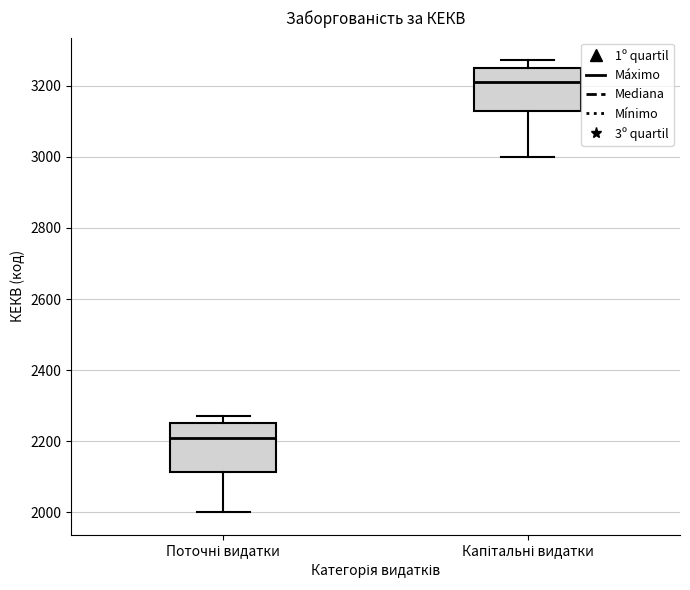

Reading left to right, read every box against the y-axis: the position of its median line, the range the box covers, and the ends of its whiskers. The values are not printed on the chart, so give them approximately, as read against the axis.

Поточні видатки: median 2220, box 2120 to 2260, whiskers 2000 to 2280
Капітальні видатки: median 3220, box 3140 to 3260, whiskers 3000 to 3280